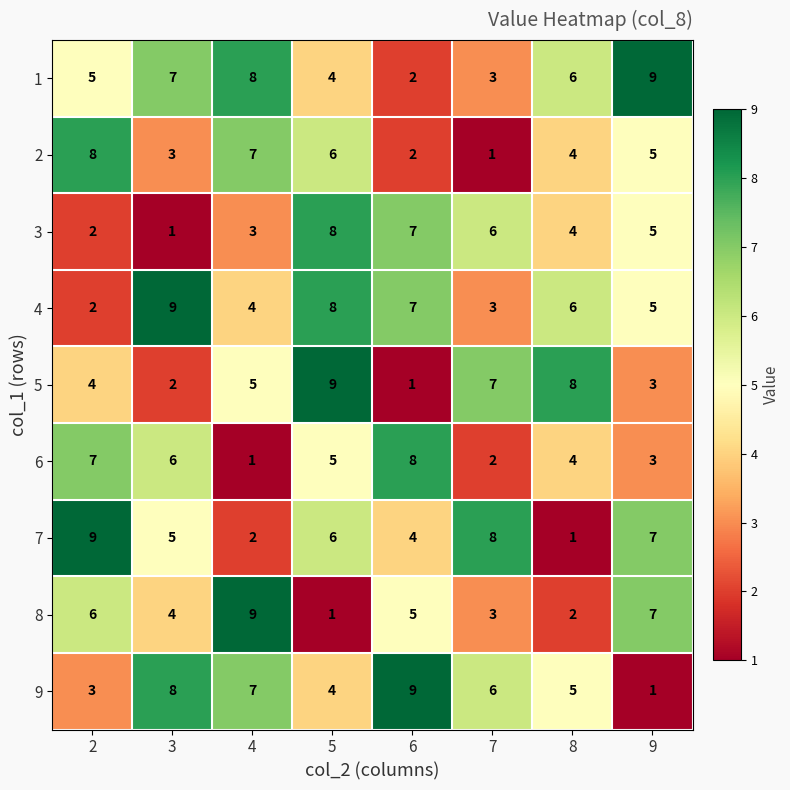

How many 3 values are between 3 and 7?

5